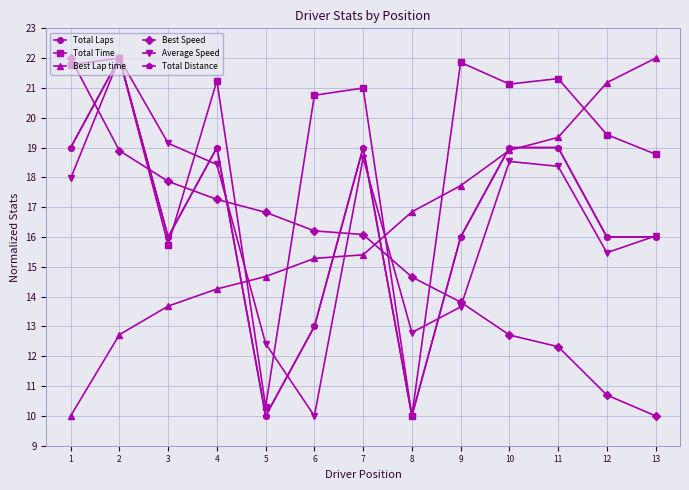

What is the maximum value shown in the chart?

22.0